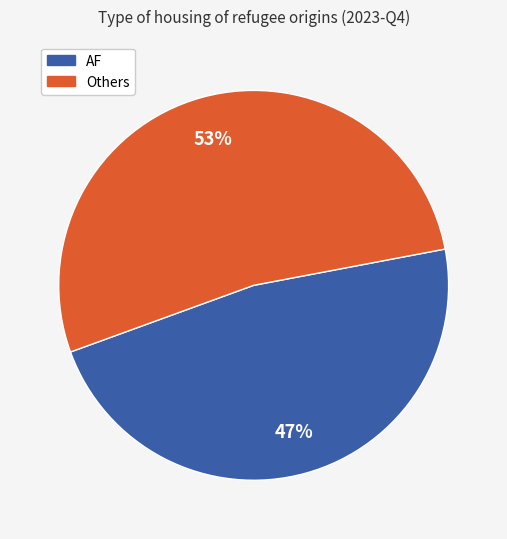

To the nearest percent, what is the average slice percentage?

50%